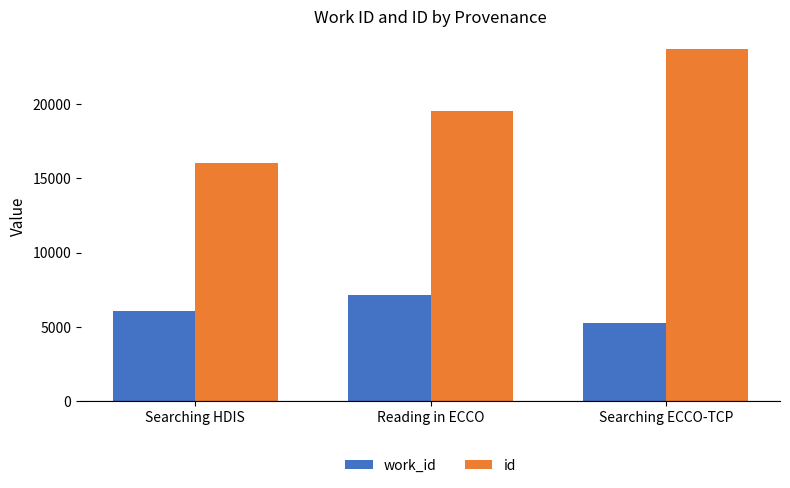

What is the average value of the id series?

19756